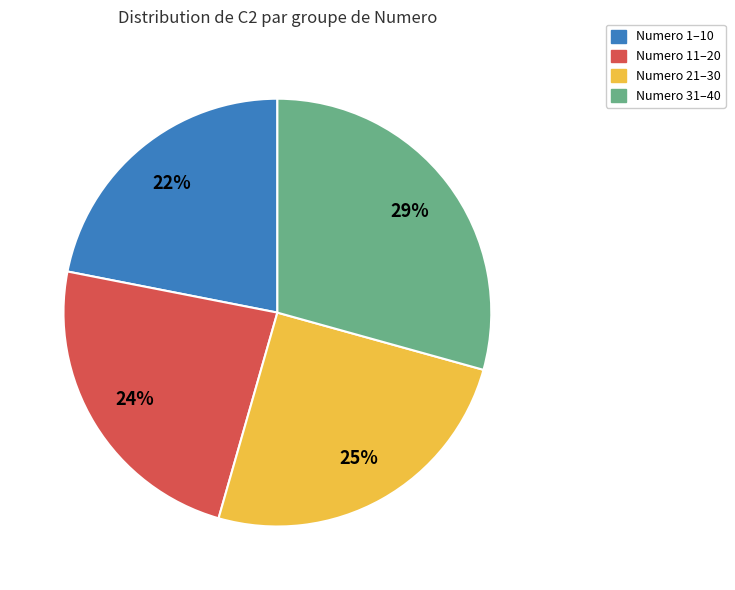

Is the sum of Numero 21–30 and Numero 1–10 greater than half?

No